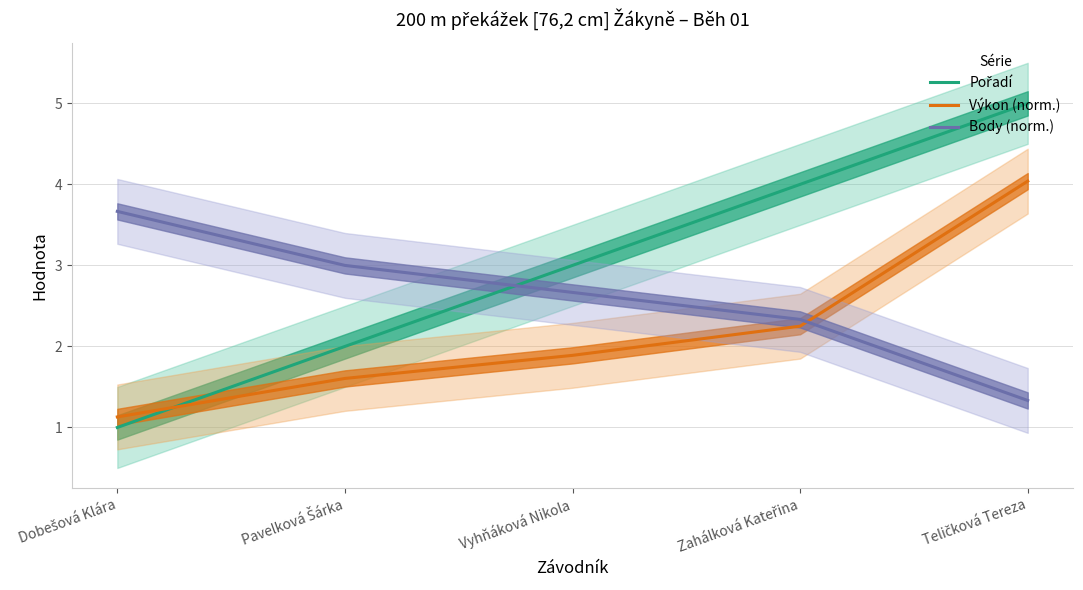

Is the value of Pořadí at Teličková Tereza greater than the value of Výkon (norm.) at Zahálková Kateřina?

Yes